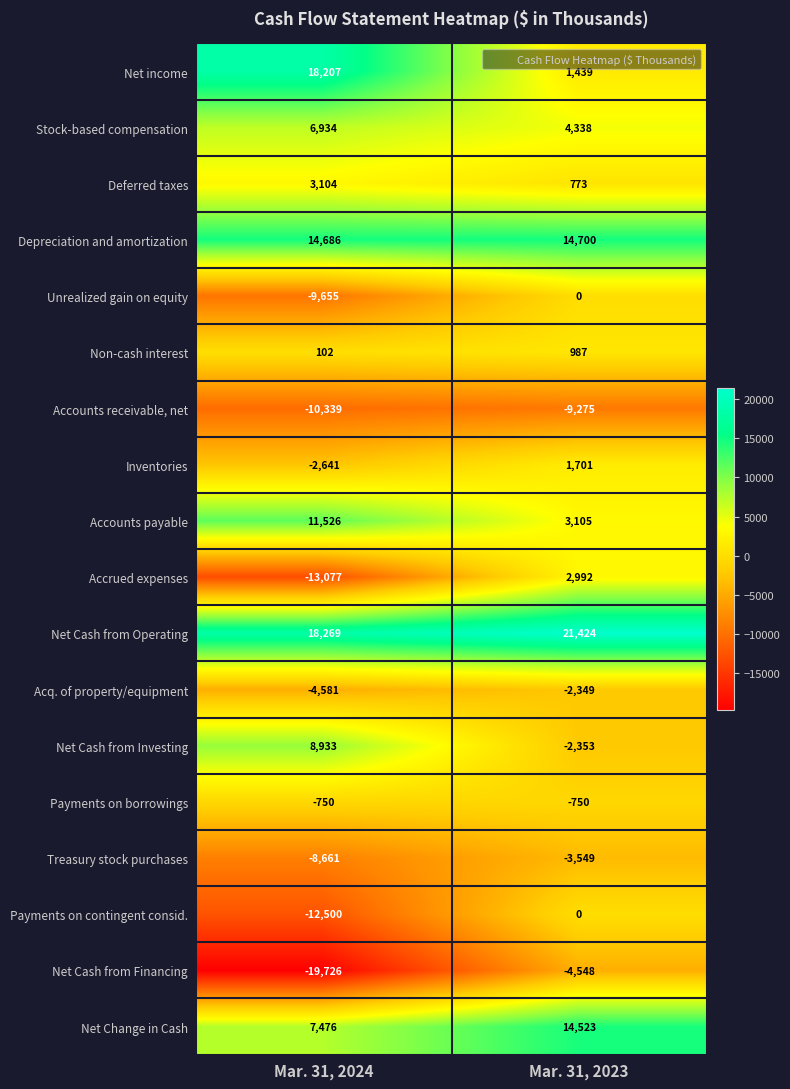

True or false: Depreciation and amortization has a value of 14700 at Mar. 31, 2023.

True